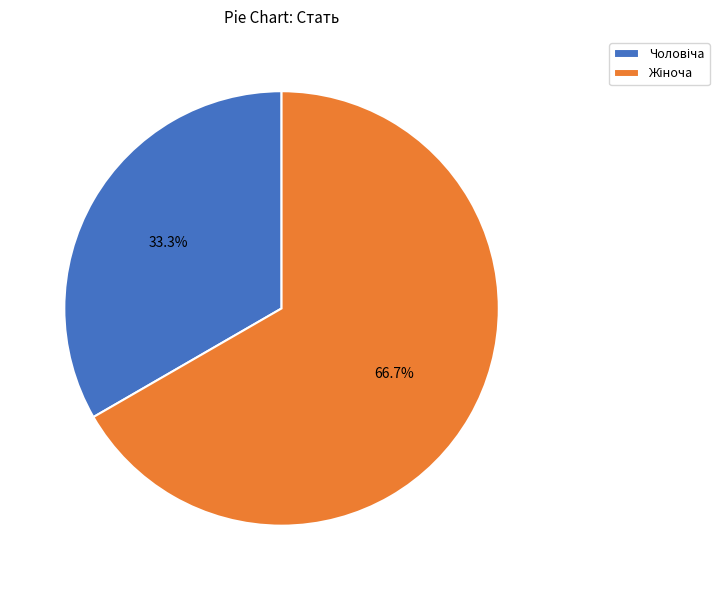

Does any single category account for the majority?

Yes